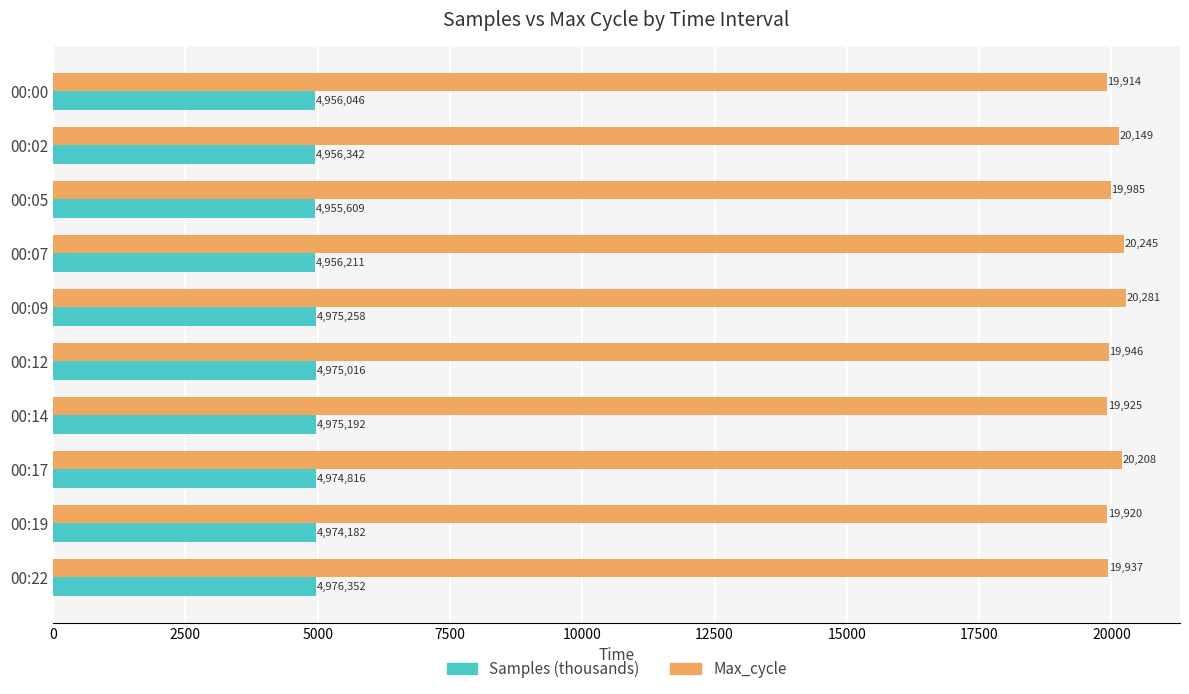

Which series changed the most between 00:17 and 00:19?

Max_cycle